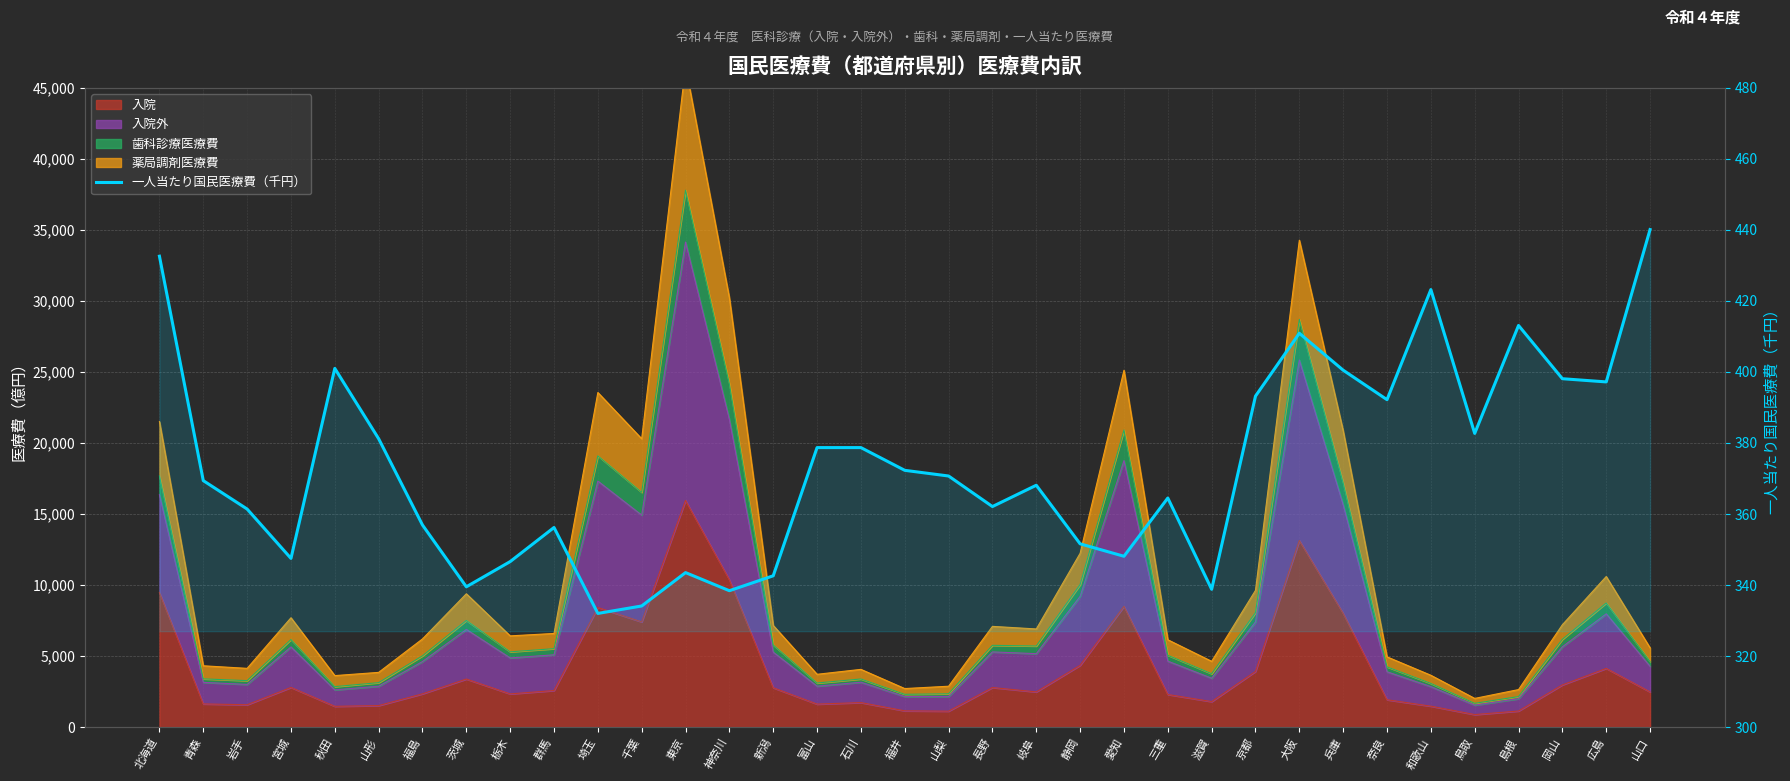

What is the label of the 9th point from the right?

大阪